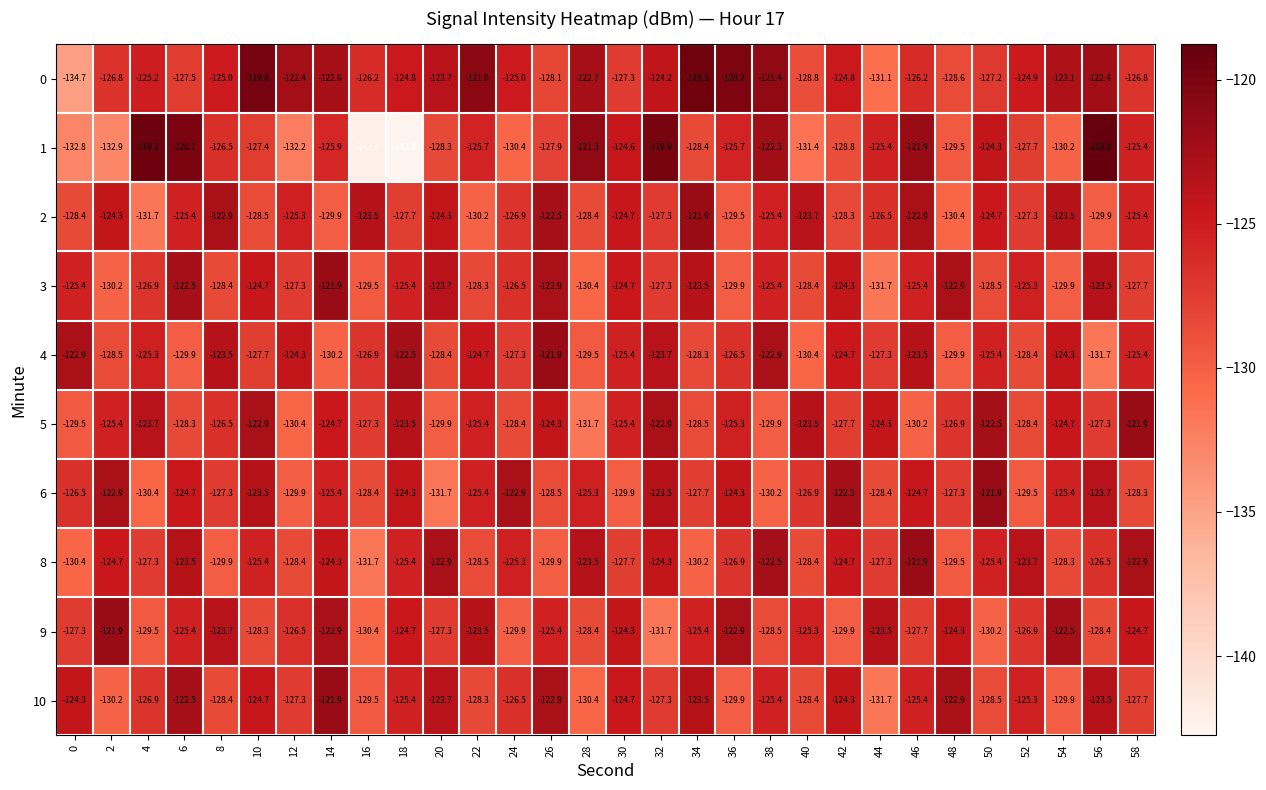

What is the difference between the maximum and minimum values in the 5 series?

9.8